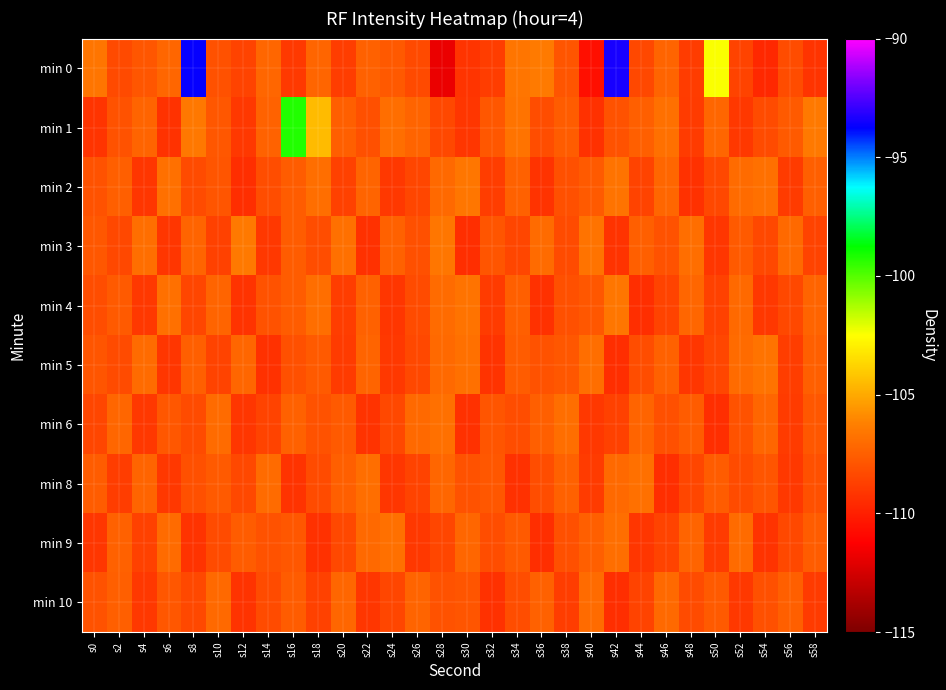

At which category is the sum across all series the highest?

s42